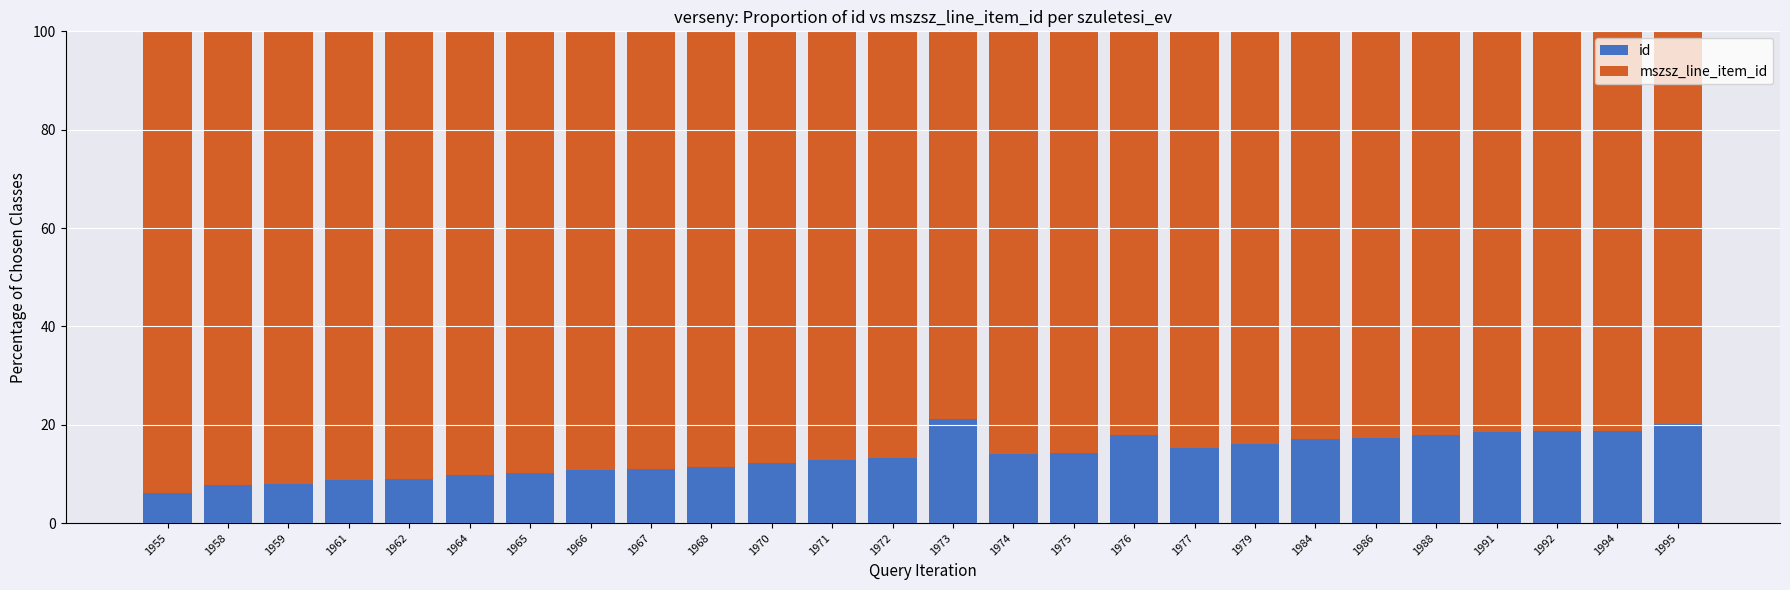

What value does the id series have at 1962?

9.0